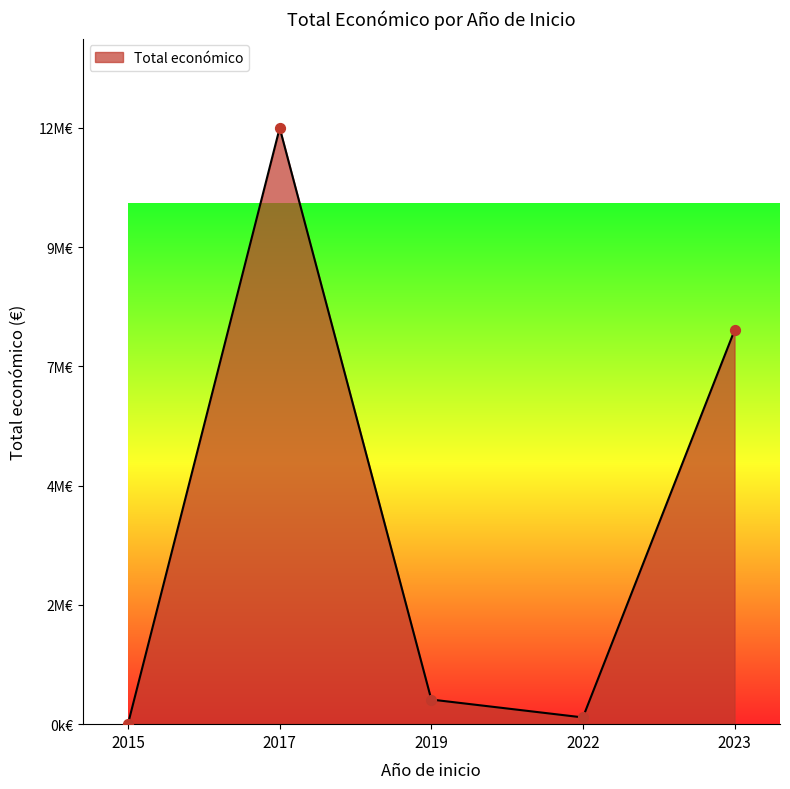

Between 2022 and 2023, which is larger?

2023